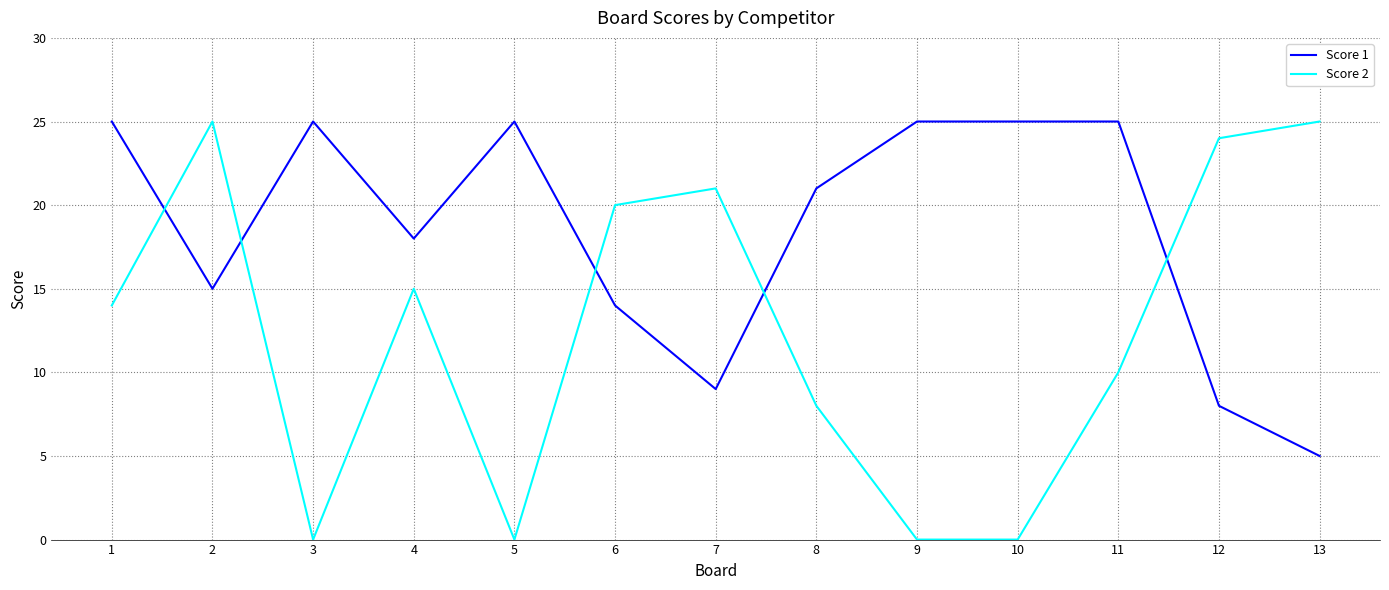

Does the chart display data point markers on the line(s)?

No